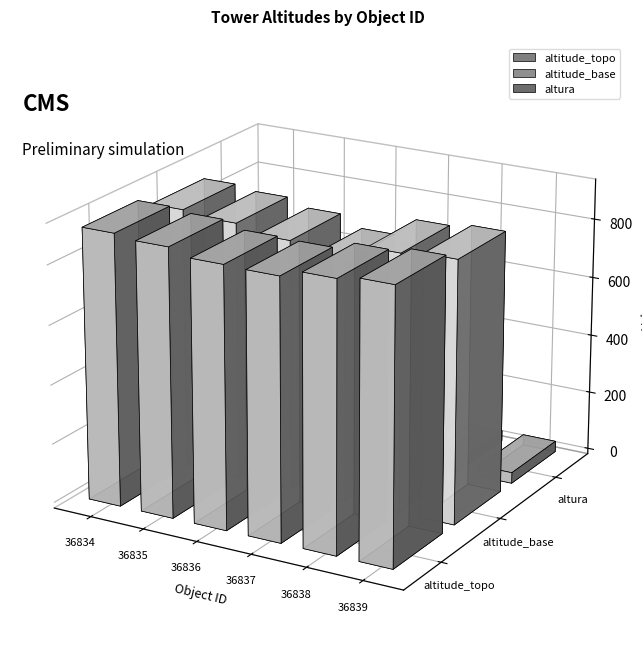

At how many categories does at least one series exceed 668?

6